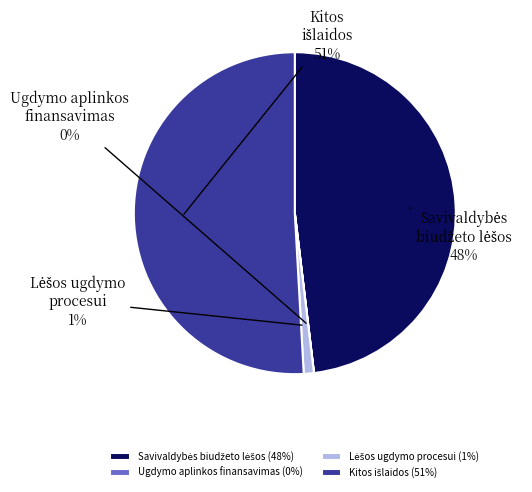

To the nearest percent, what is the difference between the largest and smallest slice percentages?

51%